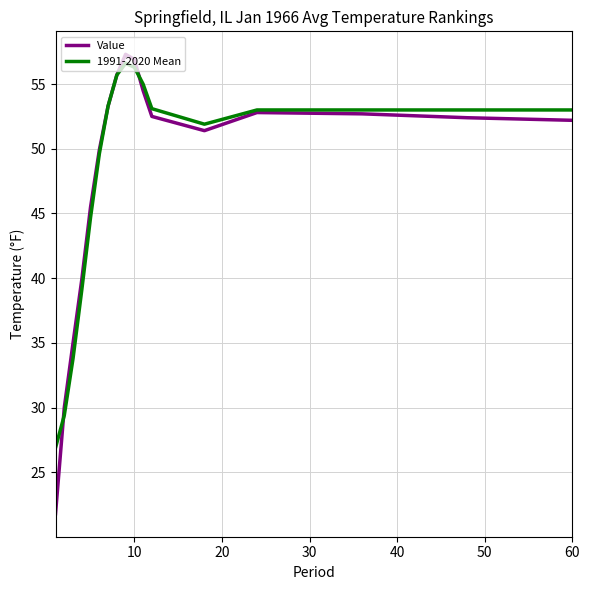

What is the lowest value of the 1991-2020 Mean series?

26.9